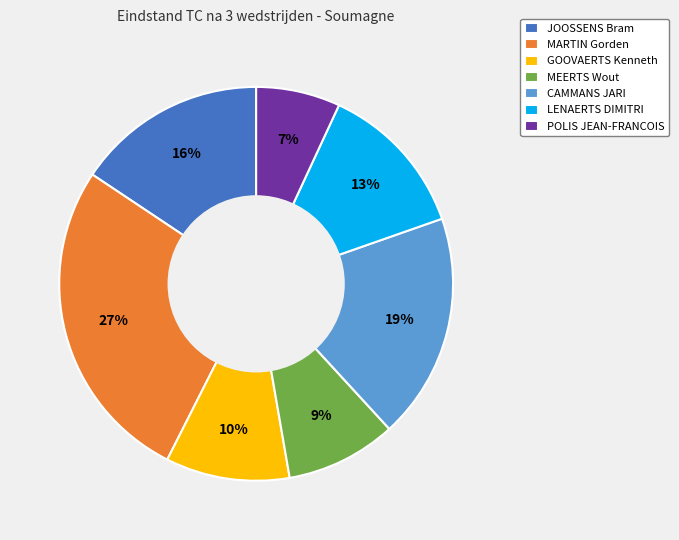

Is the sum of MEERTS Wout and GOOVAERTS Kenneth greater than half?

No